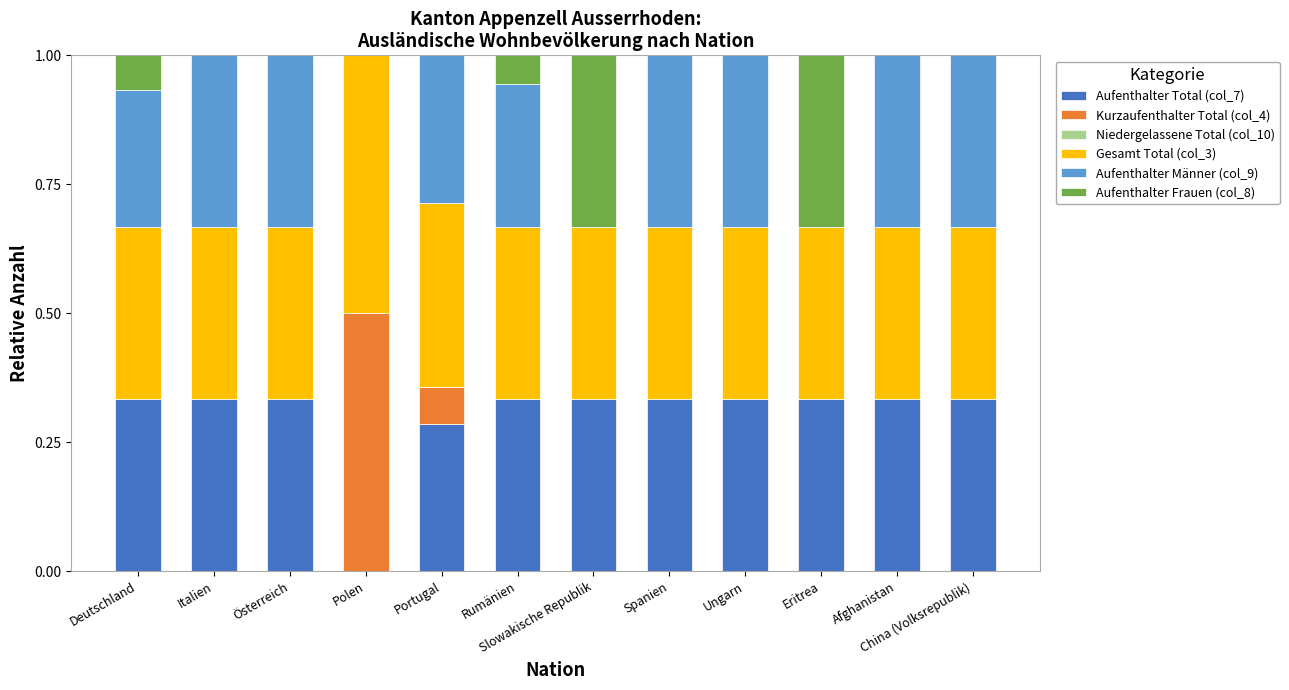

What is the total value across all series at Italien?

1.0